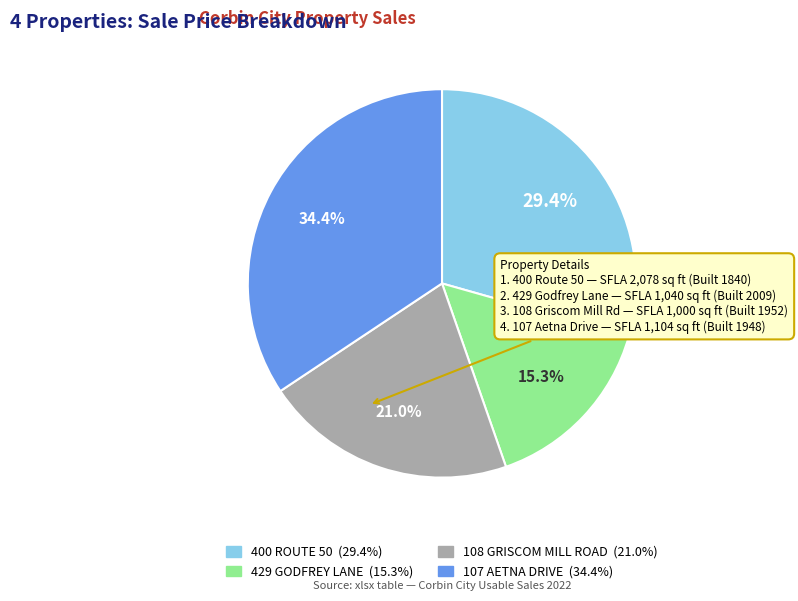

How much of the chart is everything except 400 ROUTE 50?

70.6%